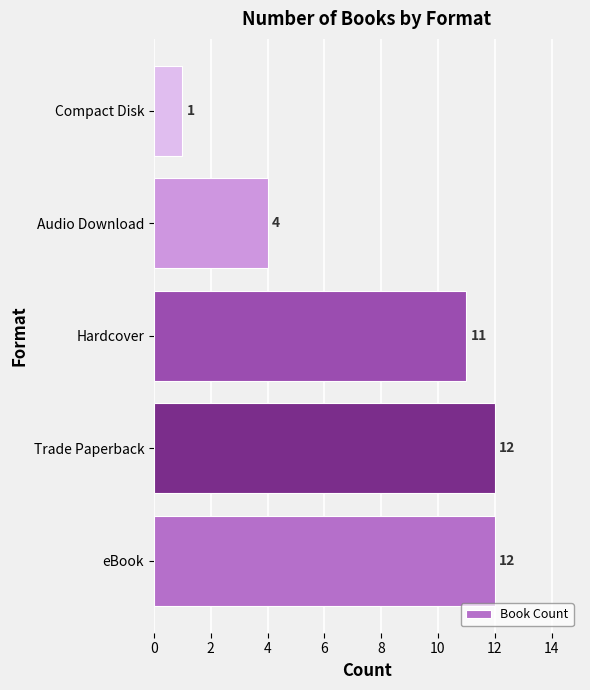

True or false: the data shows 12 at eBook.

True